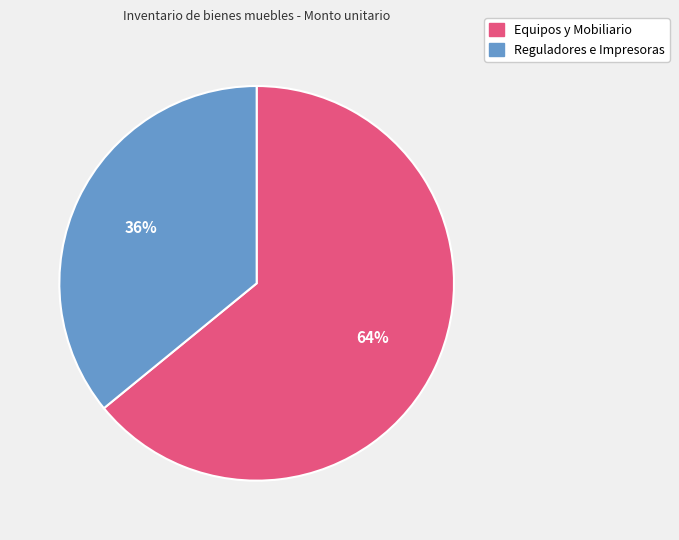

How many slices are in this pie chart?

2